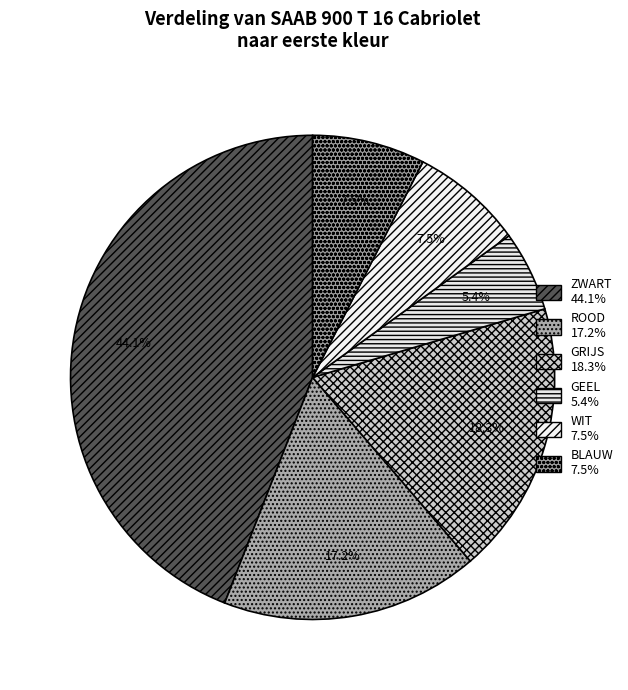

Rank the categories by value from lowest to highest.

GEEL, WIT, BLAUW, ROOD, GRIJS, ZWART